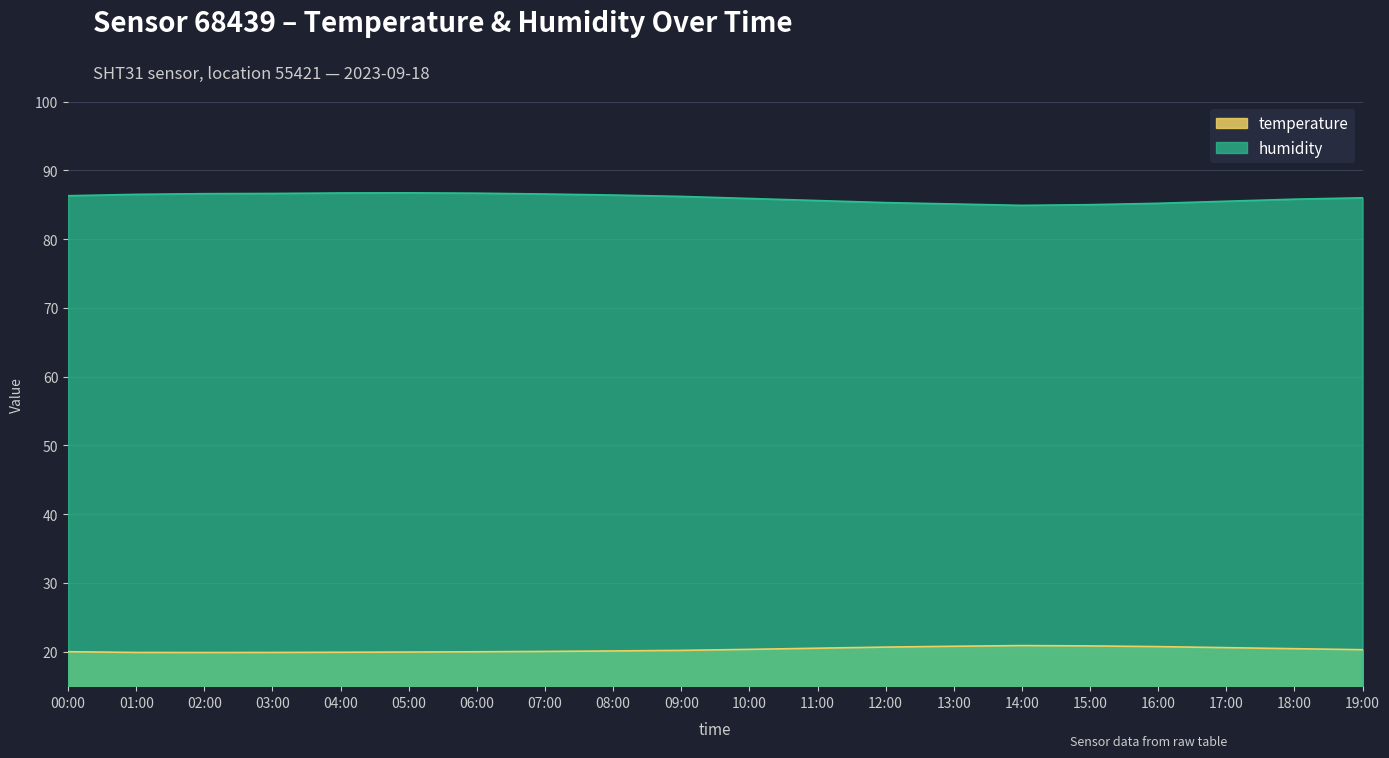

Reading left to right, list all the values displayed in this chart.

temperature: 20.0	19.9	19.9	19.9	19.9	20.0	20.0	20.1	20.1	20.2	20.4	20.5	20.7	20.8	20.9	20.9	20.8	20.6	20.4	20.3
humidity: 86.3	86.5	86.6	86.6	86.7	86.7	86.7	86.5	86.4	86.2	85.9	85.6	85.3	85.1	84.9	85.0	85.2	85.5	85.8	86.0